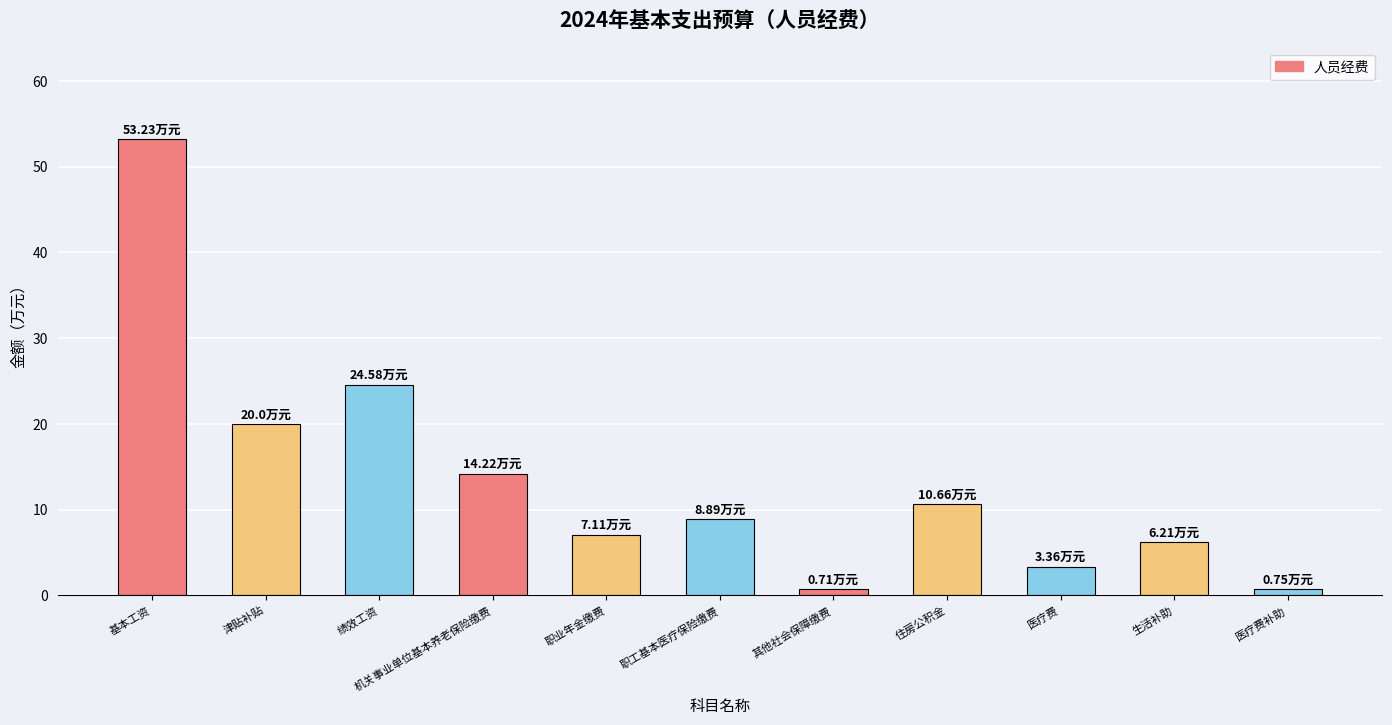

What position from the right is 生活补助?

2